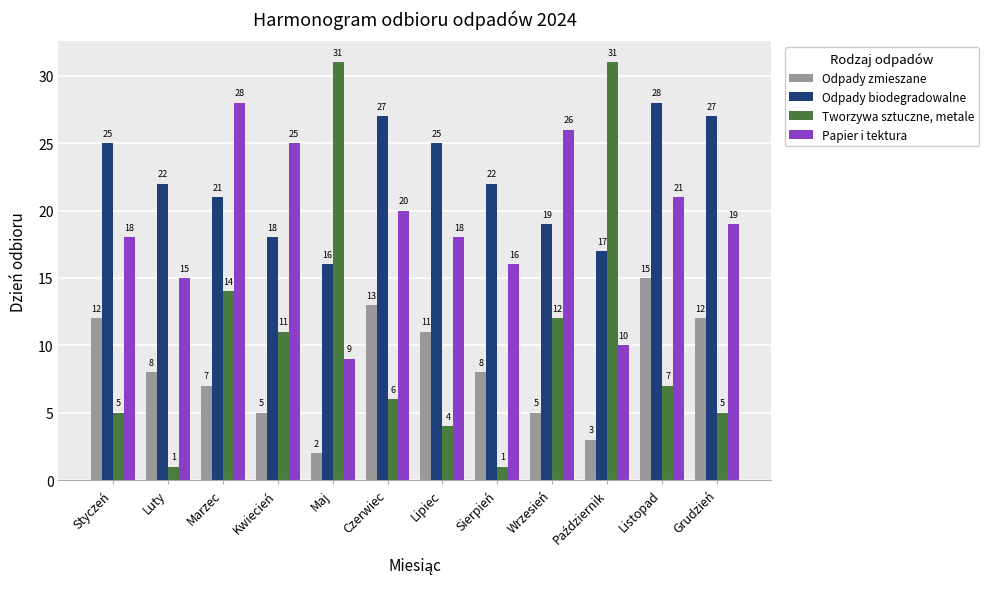

At which label does Odpady biodegradowalne reach its minimum?

Maj